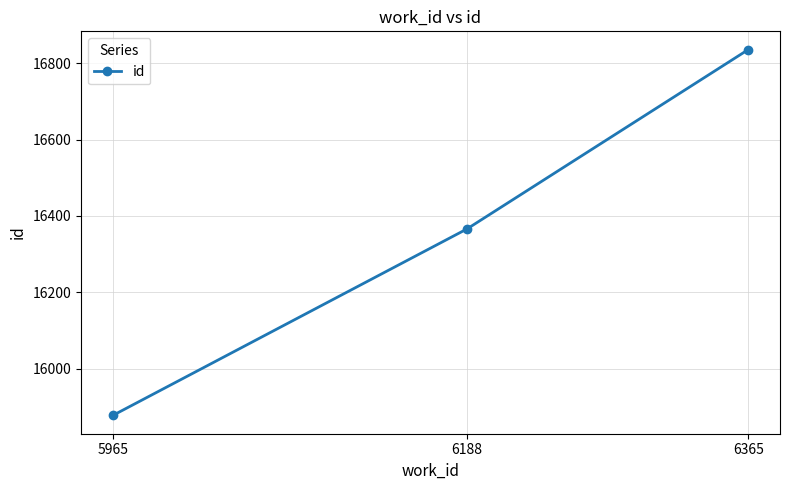

List the labels in order of value, smallest first.

5965, 6188, 6365